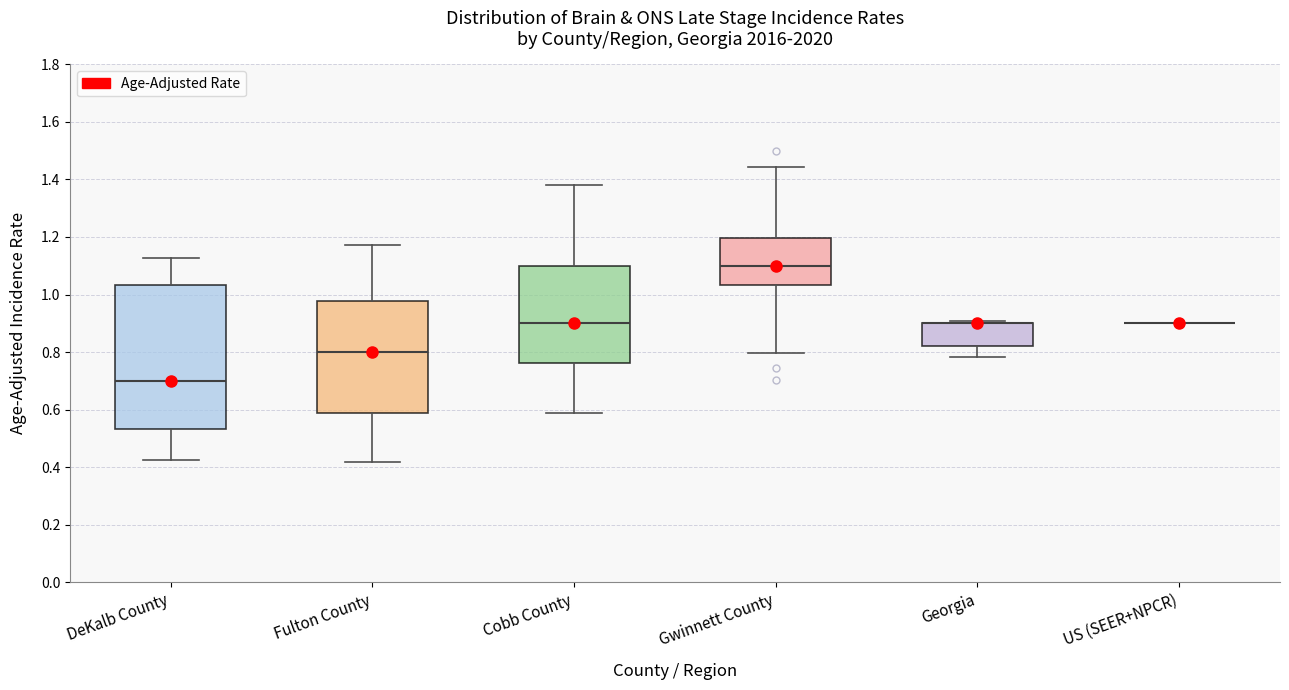

Where does the upper whisker of the box for Fulton County end on the y-axis? The values are not printed on the chart, so give them approximately, as read against the axis.

1.18